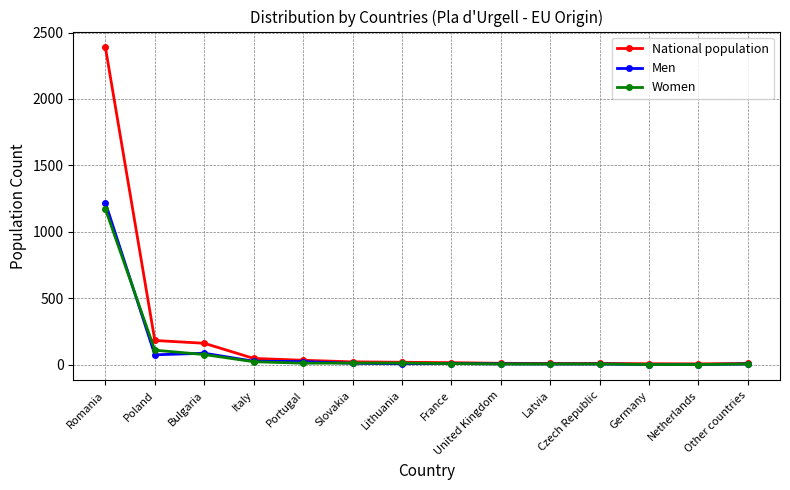

What is the difference between the Women values at Italy and Lithuania?

10